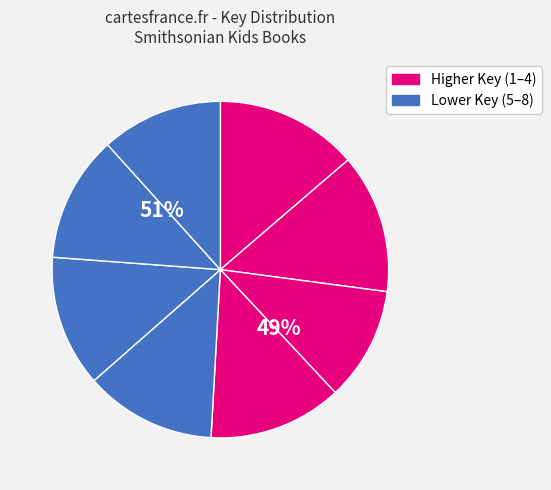

Which slice is the smallest?

3